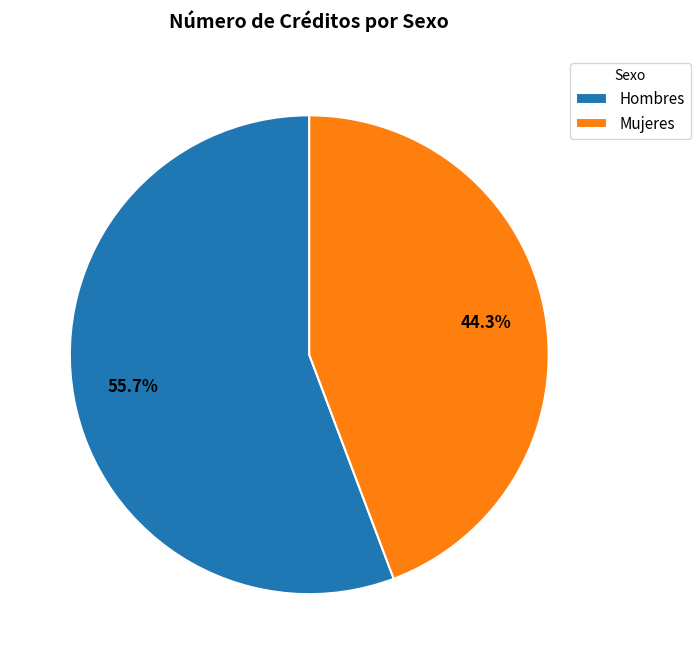

Which category accounts for the majority?

Hombres